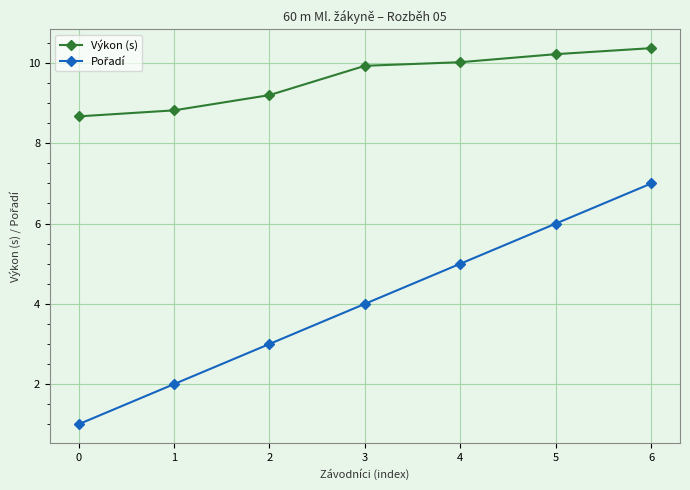

What is the greatest value displayed?

10.4